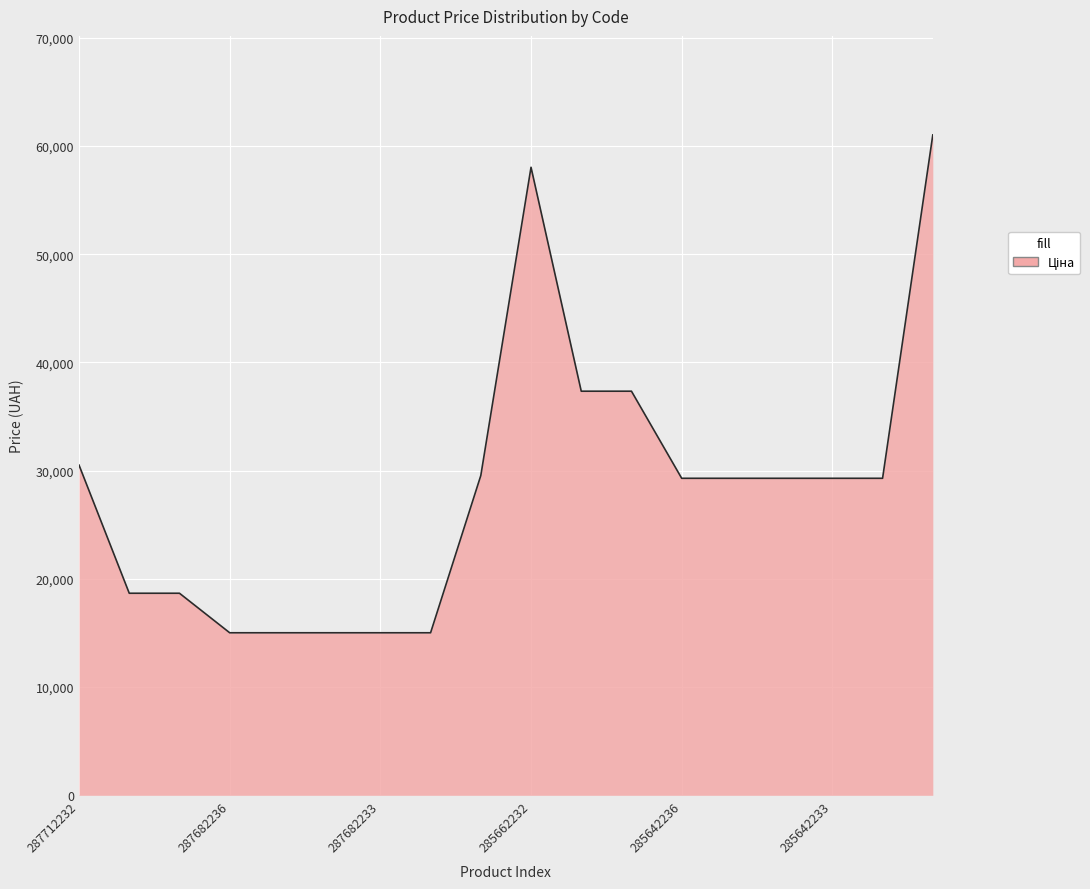

What is the difference between the maximum and minimum values?

46005.5